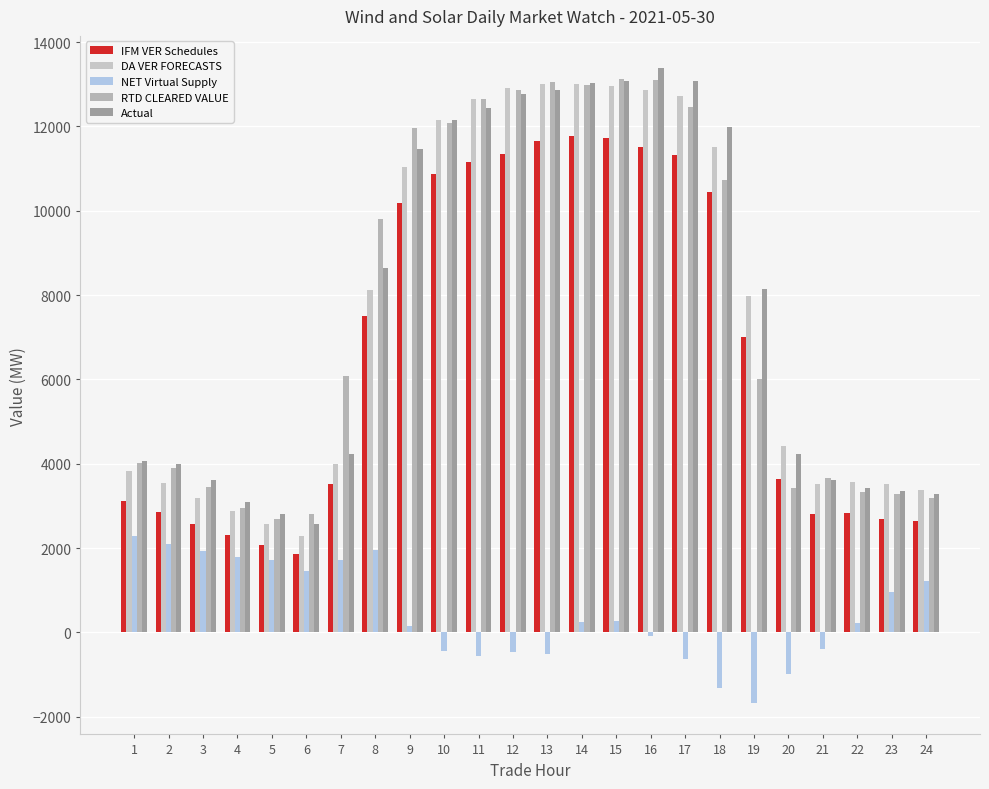

How many bars are there in each group?

5